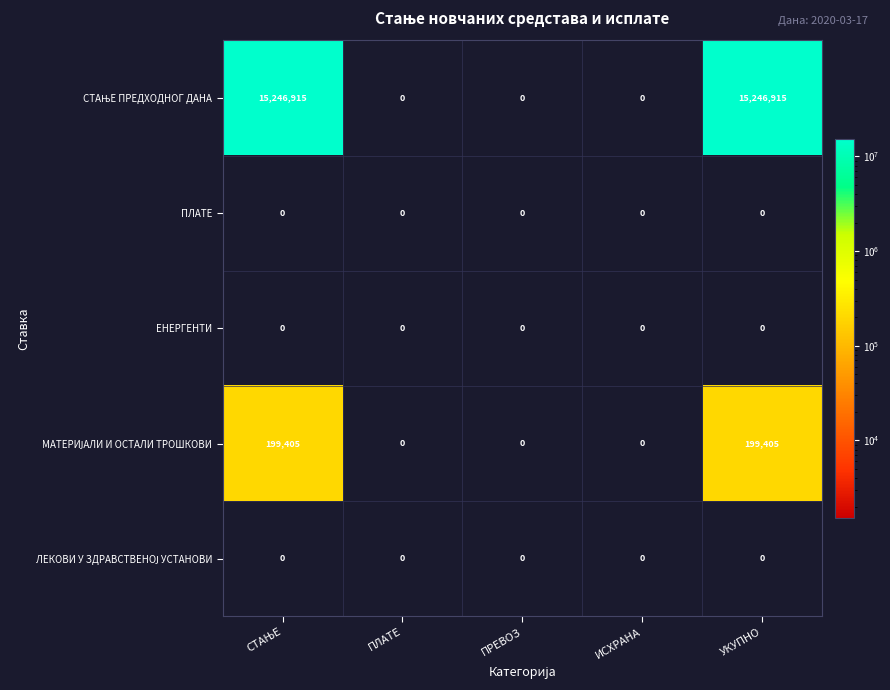

How many categories are shown in the chart?

5